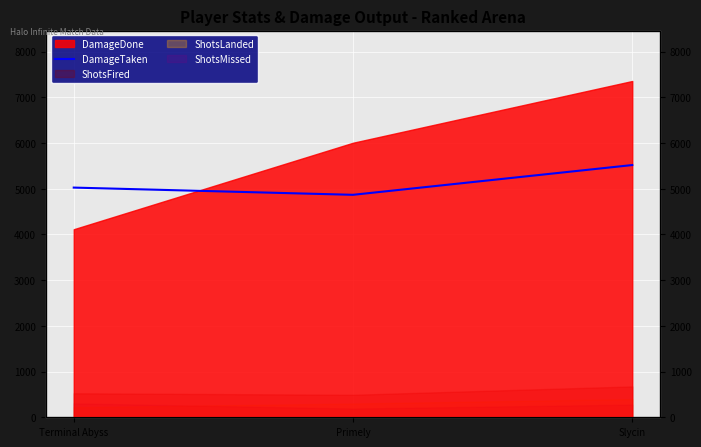

Which has a higher value, Slycin or Primely?

Slycin